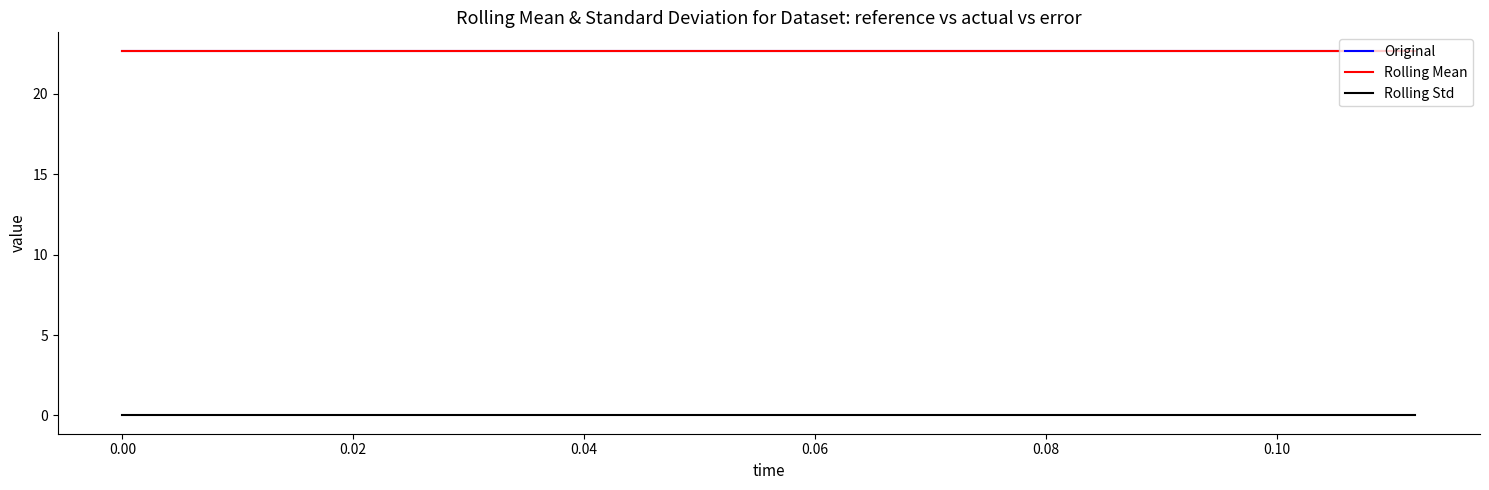

Does the chart display data point markers on the line(s)?

No